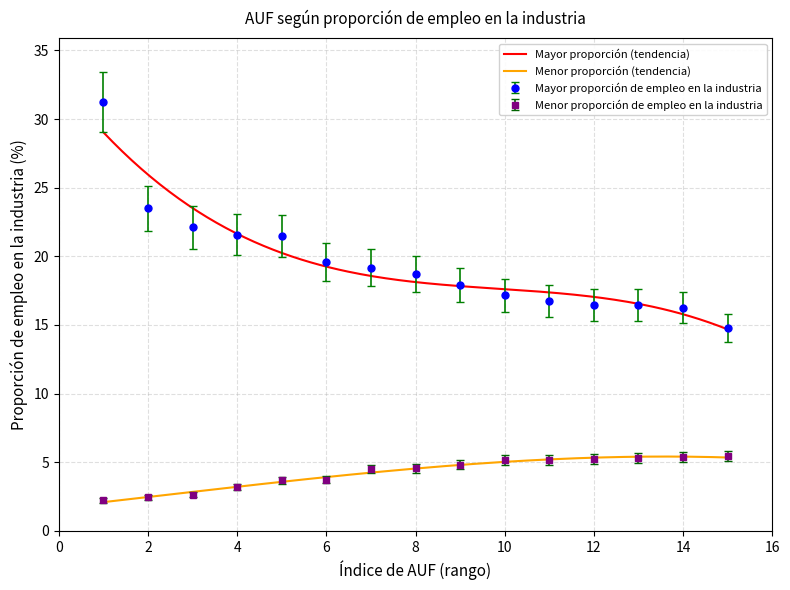

The Menor proporción de empleo en la industria series shows 3.7 at 6. True or false?

True